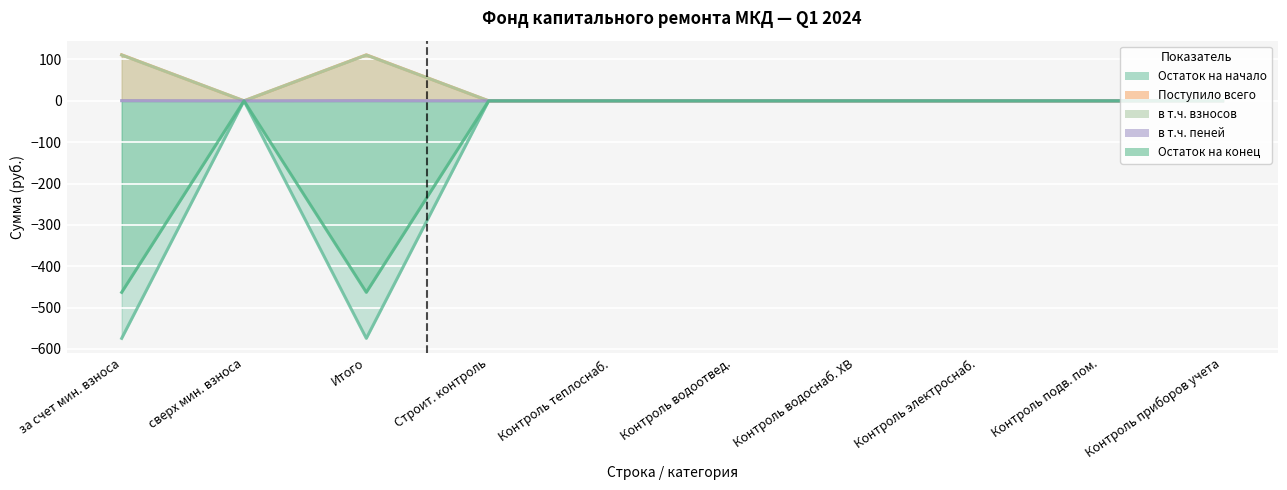

How many Остаток на конец values are between 0 and 1?

10